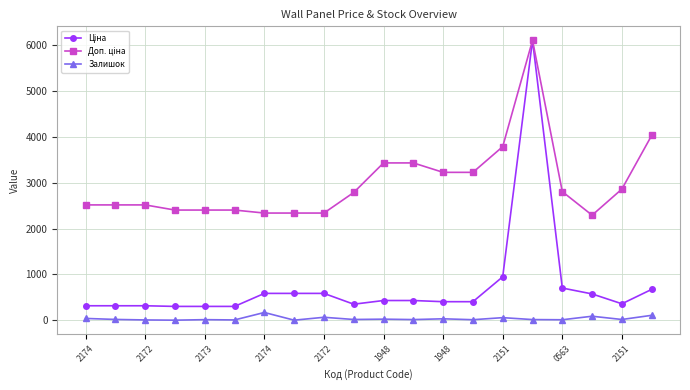

How many series are shown in this chart?

3